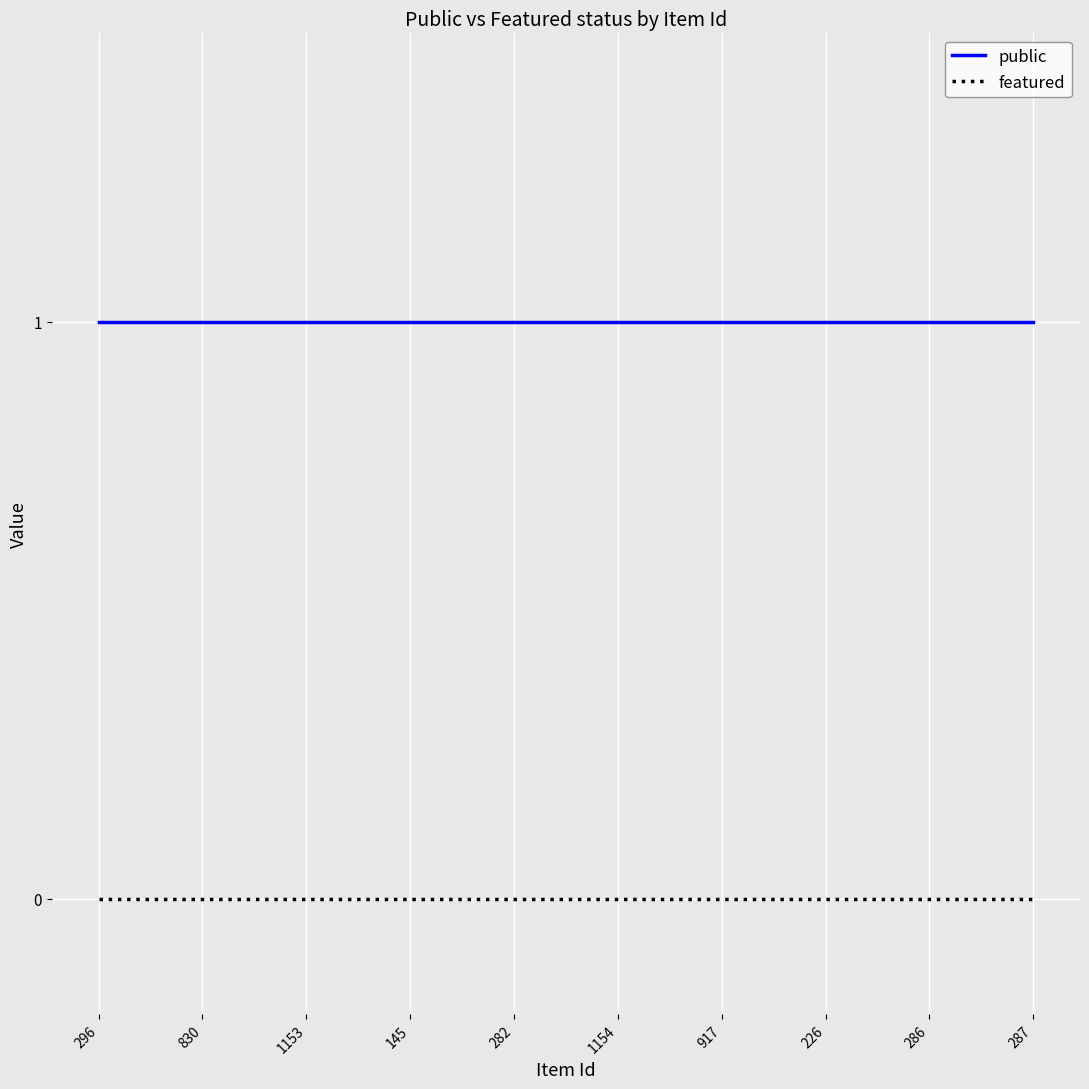

Rank the series at 296 from highest to lowest value.

public, featured